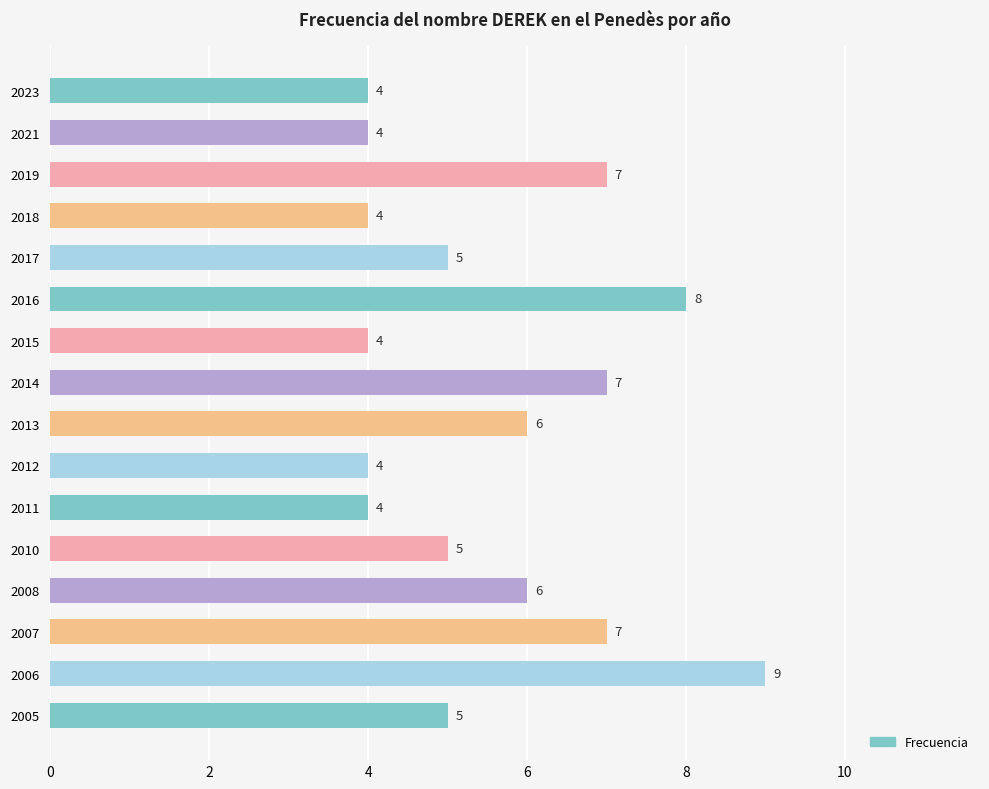

What is the average value?

6